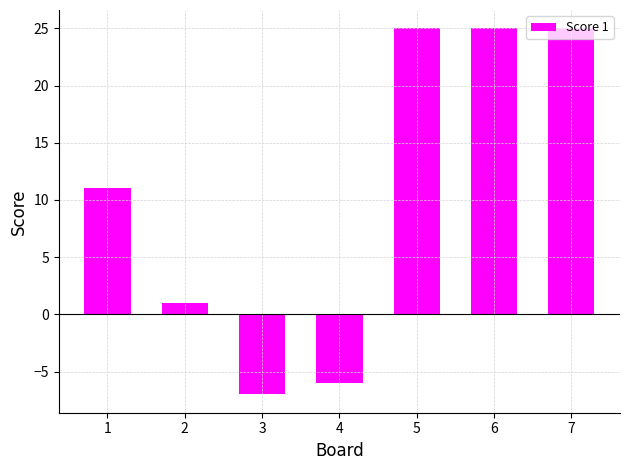

Reading right to left, extract all data points from this chart.

7=25	6=25	5=25	4=-6	3=-7	2=1	1=11